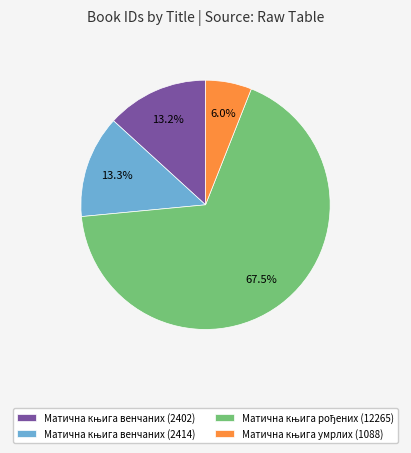

Is there any slice that represents more than half of the pie?

Yes